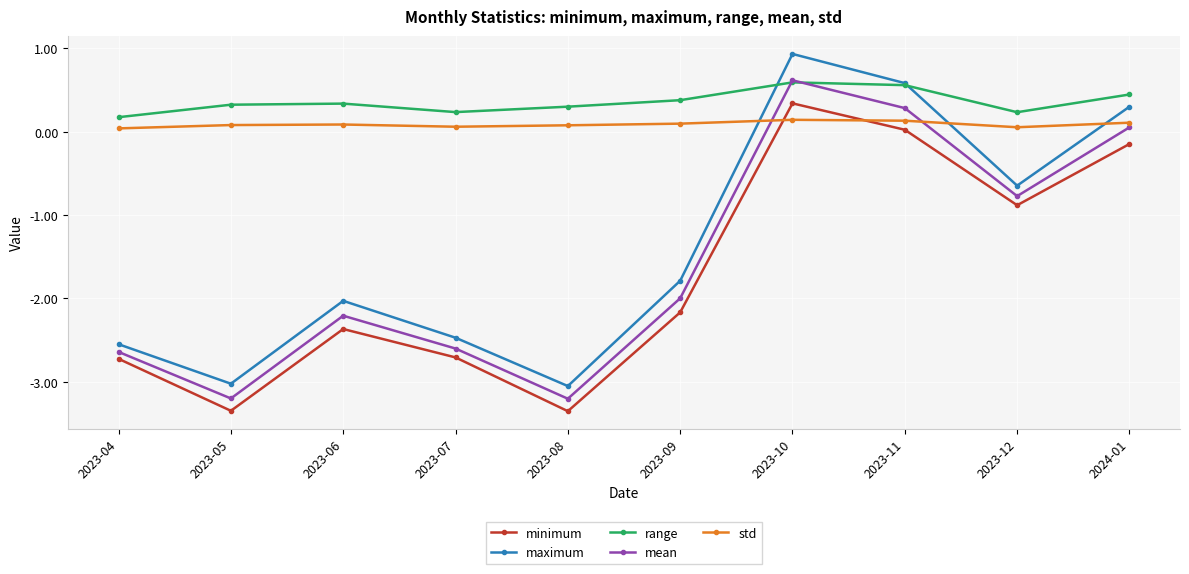

What is the minimum value for mean?

-3.2